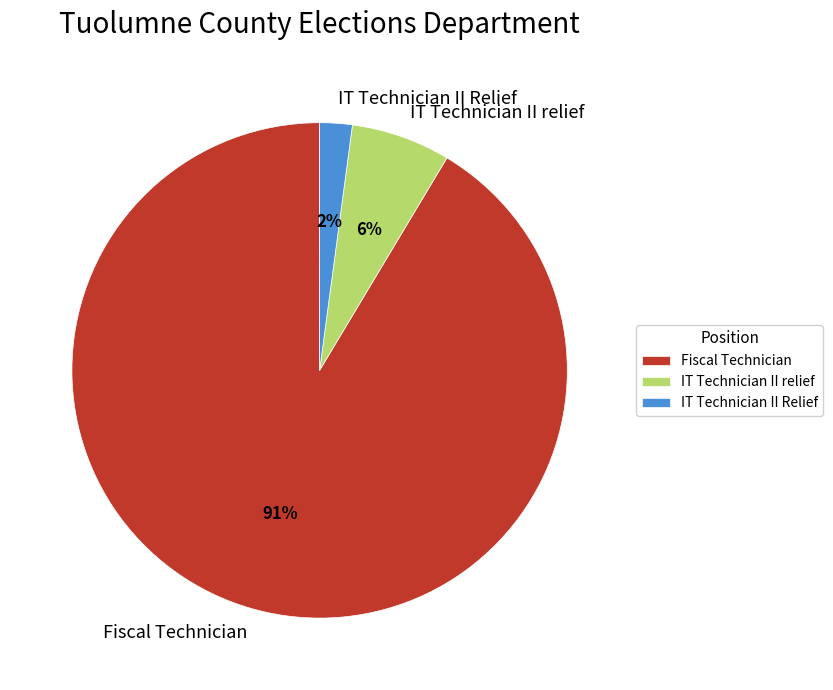

Does any single category account for the majority?

Yes